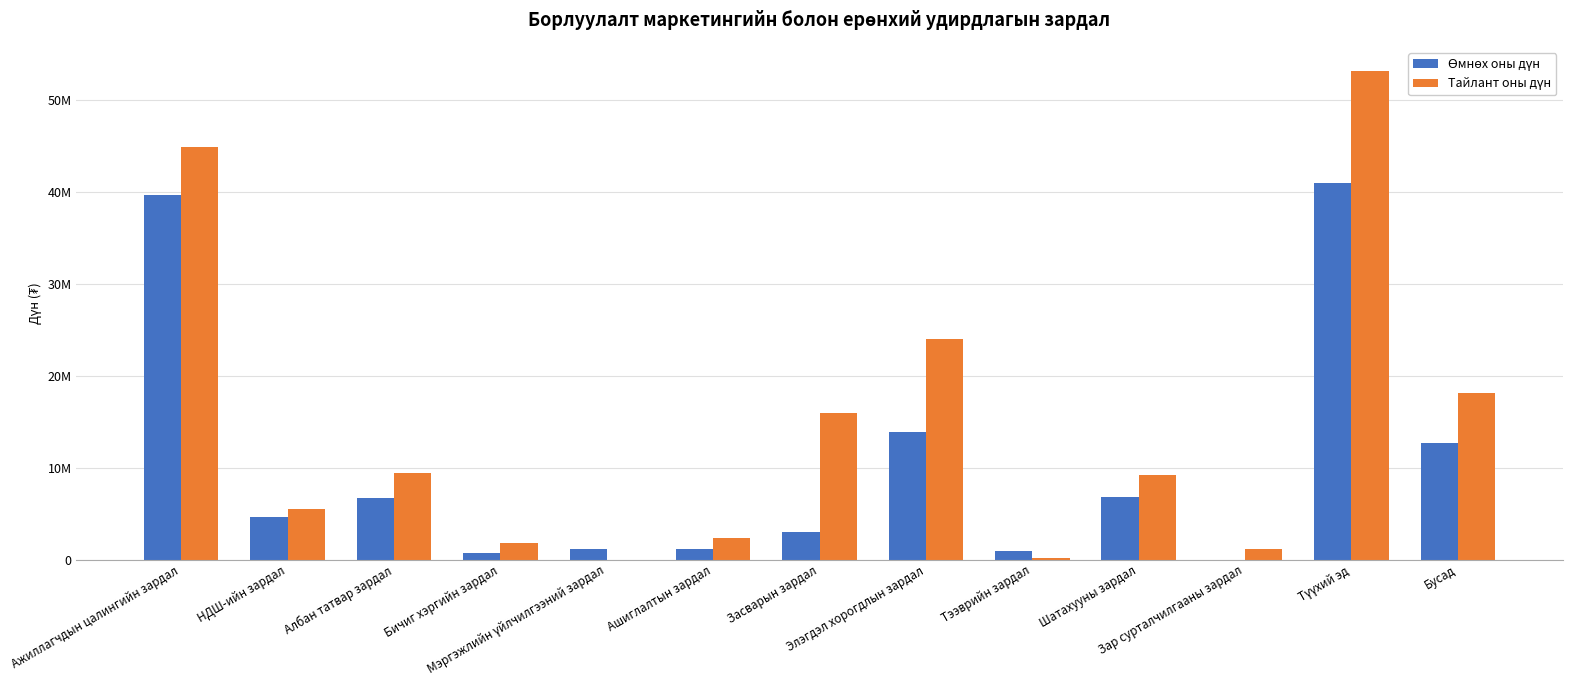

What is the sum of the Өмнөх оны дүн values at Засварын зардал and Ашиглалтын зардал?

4151579.1